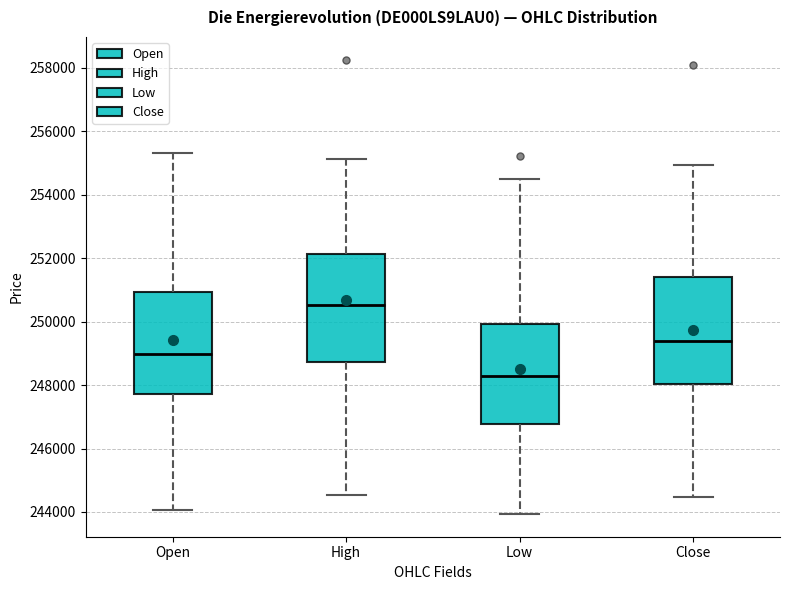

Reading left to right, read every box against the y-axis: the position of its median line, the range the box covers, and the ends of its whiskers. The values are not printed on the chart, so give them approximately, as read against the axis.

Open: median 249000, box 247800 to 251000, whiskers 244000 to 255400
High: median 250600, box 248800 to 252200, whiskers 244600 to 255200
Low: median 248200, box 246800 to 250000, whiskers 244000 to 254600
Close: median 249400, box 248000 to 251400, whiskers 244400 to 255000